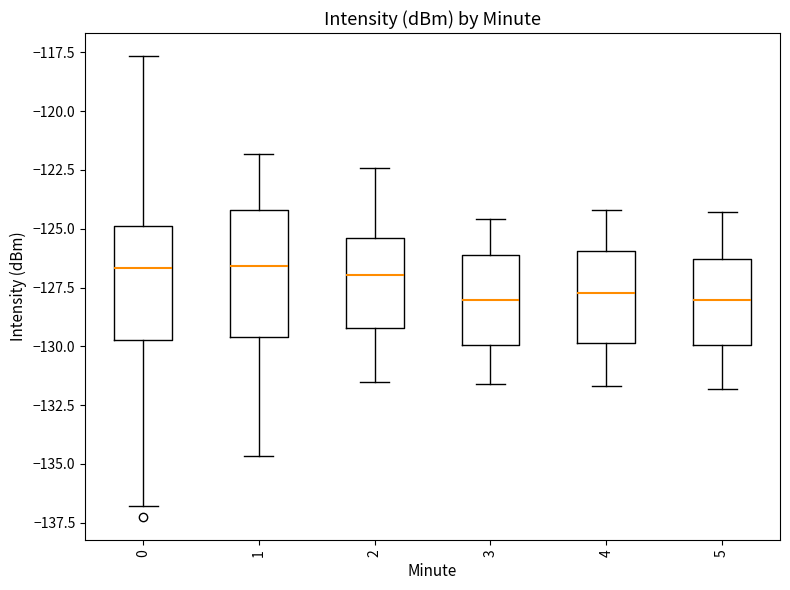

Reading left to right, transcribe this box plot: for each box, give where its median line is, the range the box spans, and where its two whiskers end, as read against the y-axis. The values are not printed on the chart, so give them approximately, as read against the axis.

0: median -126.5, box -129.5 to -125.0, whiskers -137.0 to -117.5
1: median -126.5, box -129.5 to -124.0, whiskers -134.5 to -122.0
2: median -127.0, box -129.0 to -125.5, whiskers -131.5 to -122.5
3: median -128.0, box -130.0 to -126.0, whiskers -131.5 to -124.5
4: median -127.5, box -130.0 to -126.0, whiskers -131.5 to -124.0
5: median -128.0, box -130.0 to -126.5, whiskers -132.0 to -124.5